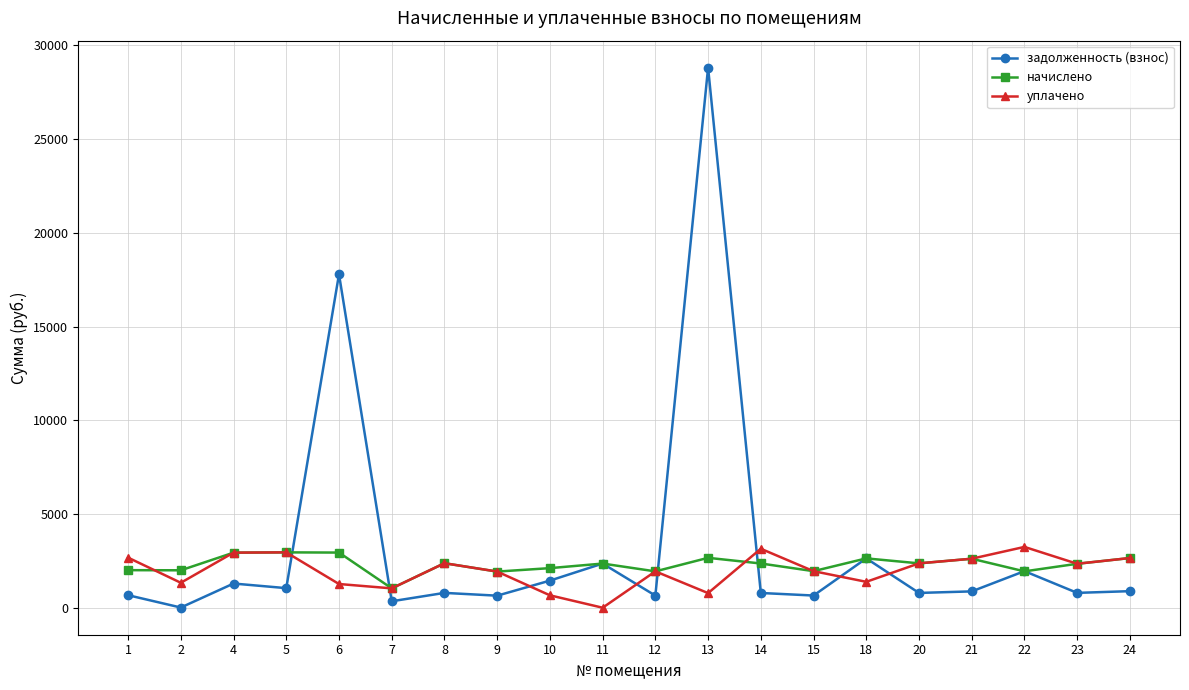

Which series changed the most between 1 and 22?

задолженность (взнос)